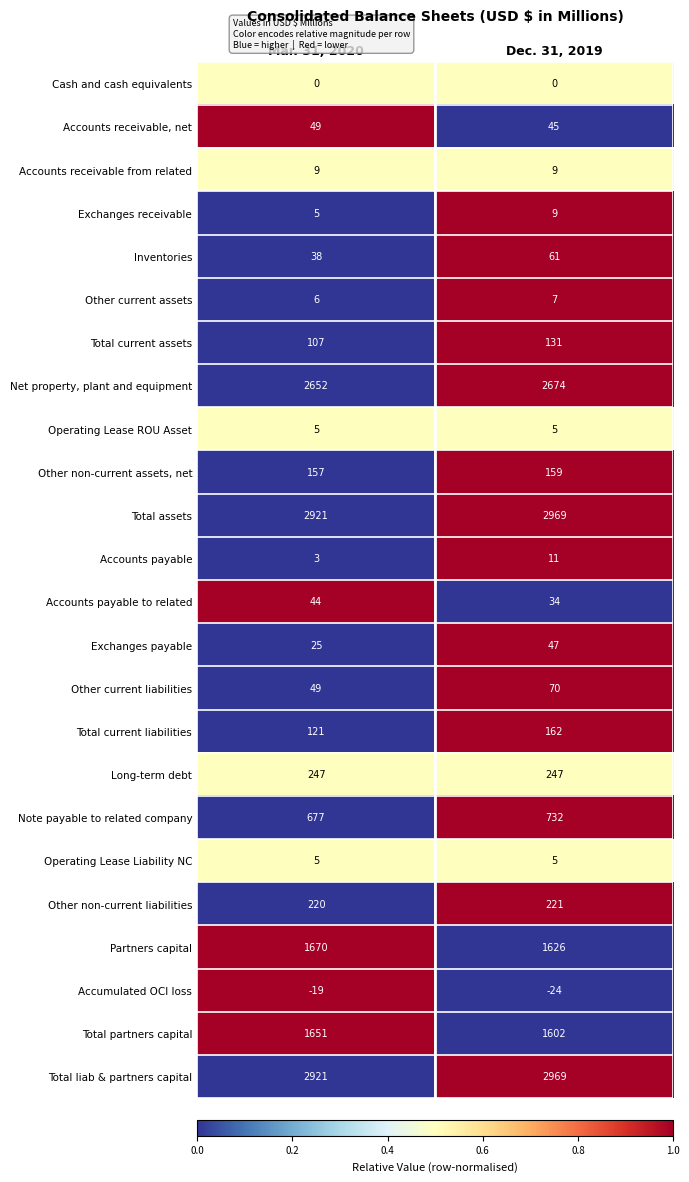

Rank the categories by Accumulated OCI loss value from highest to lowest.

Mar. 31, 2020, Dec. 31, 2019